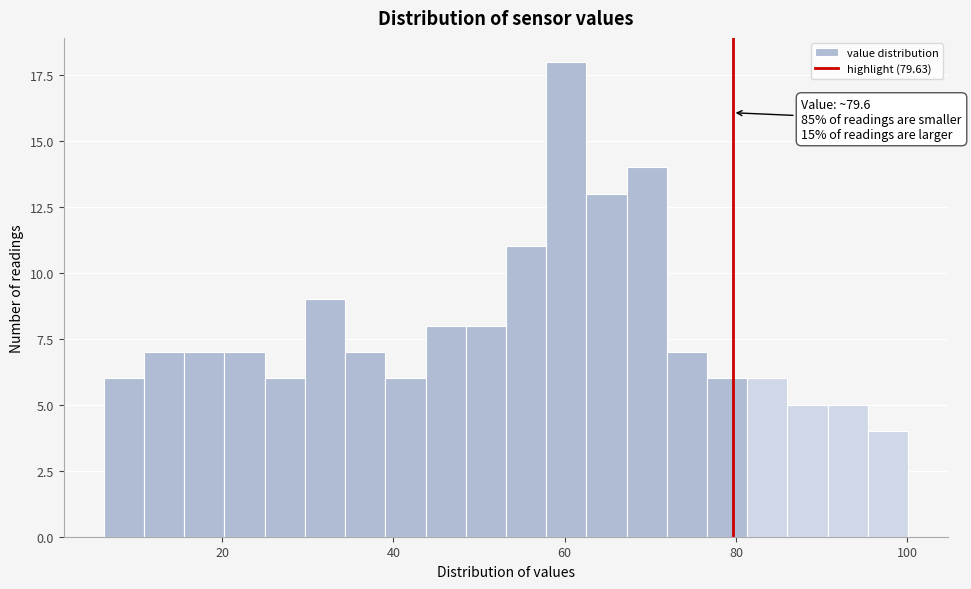

Around what value on the x-axis is the tallest bar? Give the approximate position of its centre, as read against the axis.

60